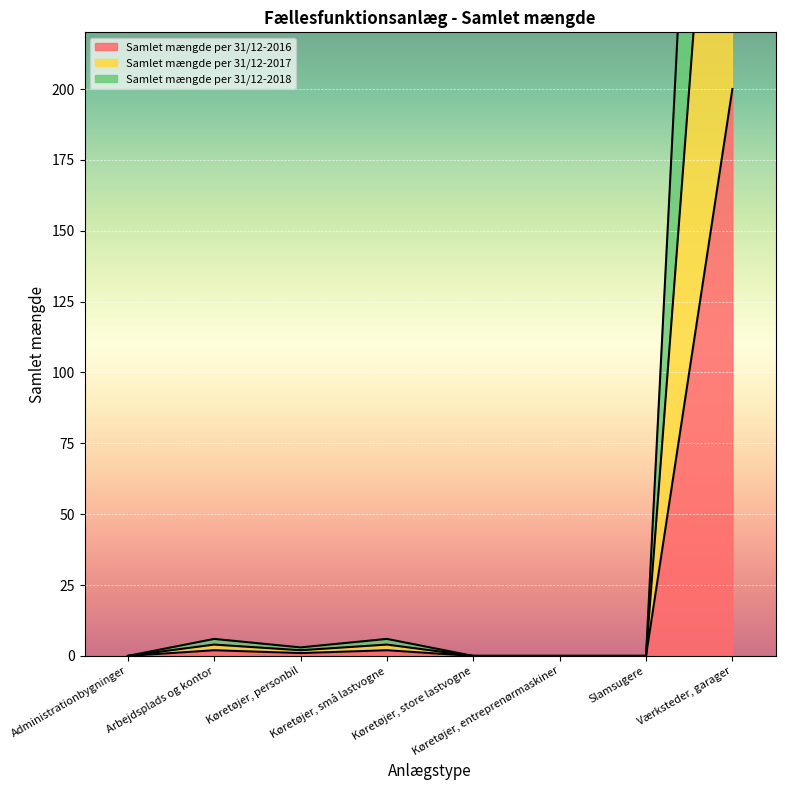

List the labels in order of Samlet mængde per 31/12-2018 value, largest first.

Værksteder, garager, Arbejdsplads og kontor, Køretøjer, små lastvogne, Køretøjer, personbil, Administrationbygninger, Køretøjer, store lastvogne, Køretøjer, entreprenørmaskiner, Slamsugere